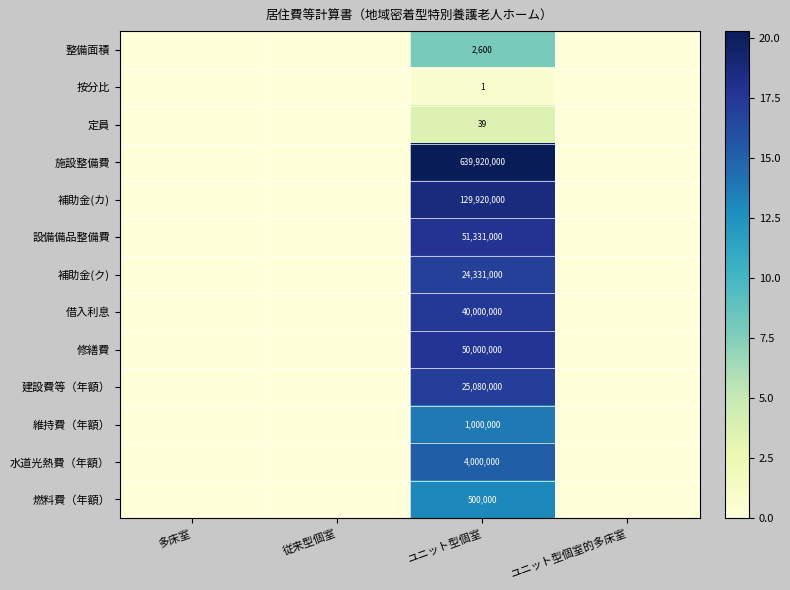

How many categories are shown in the chart?

4